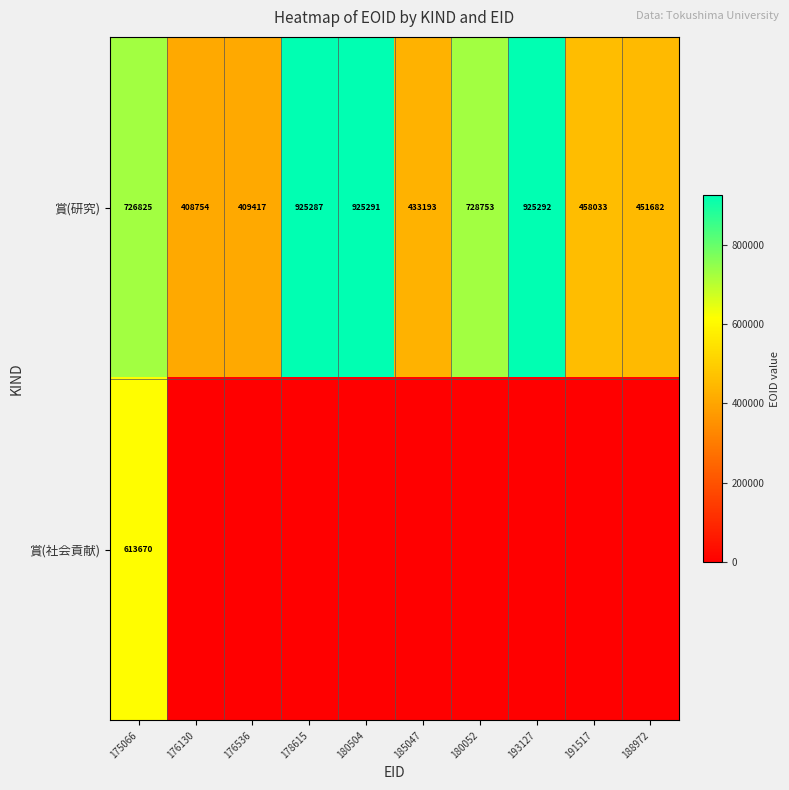

What is the minimum value for 賞(研究)?

408754